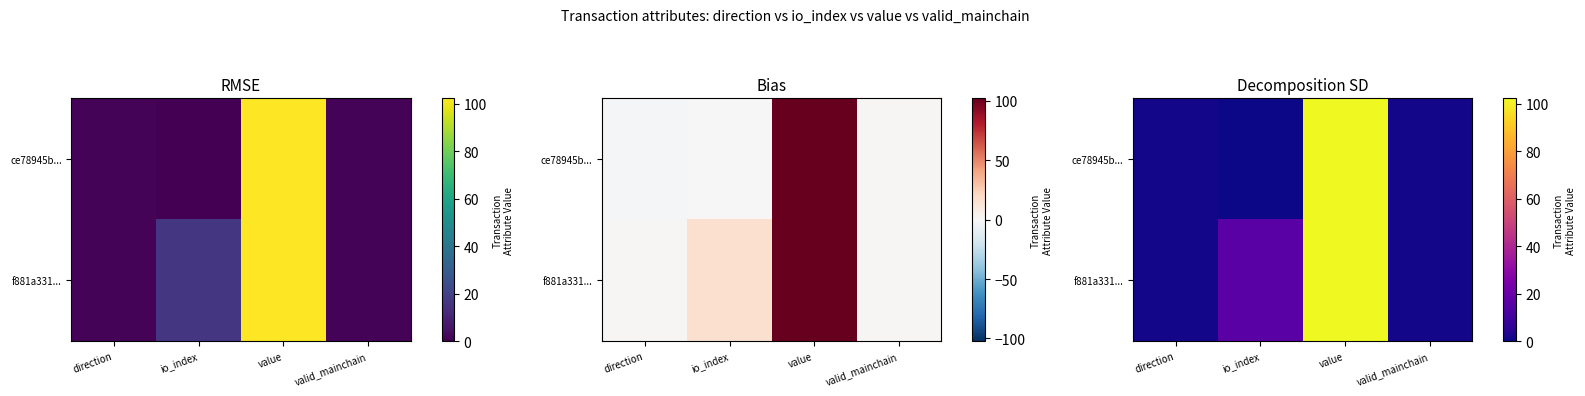

What is the sum of all ce78945b... values?

104.2